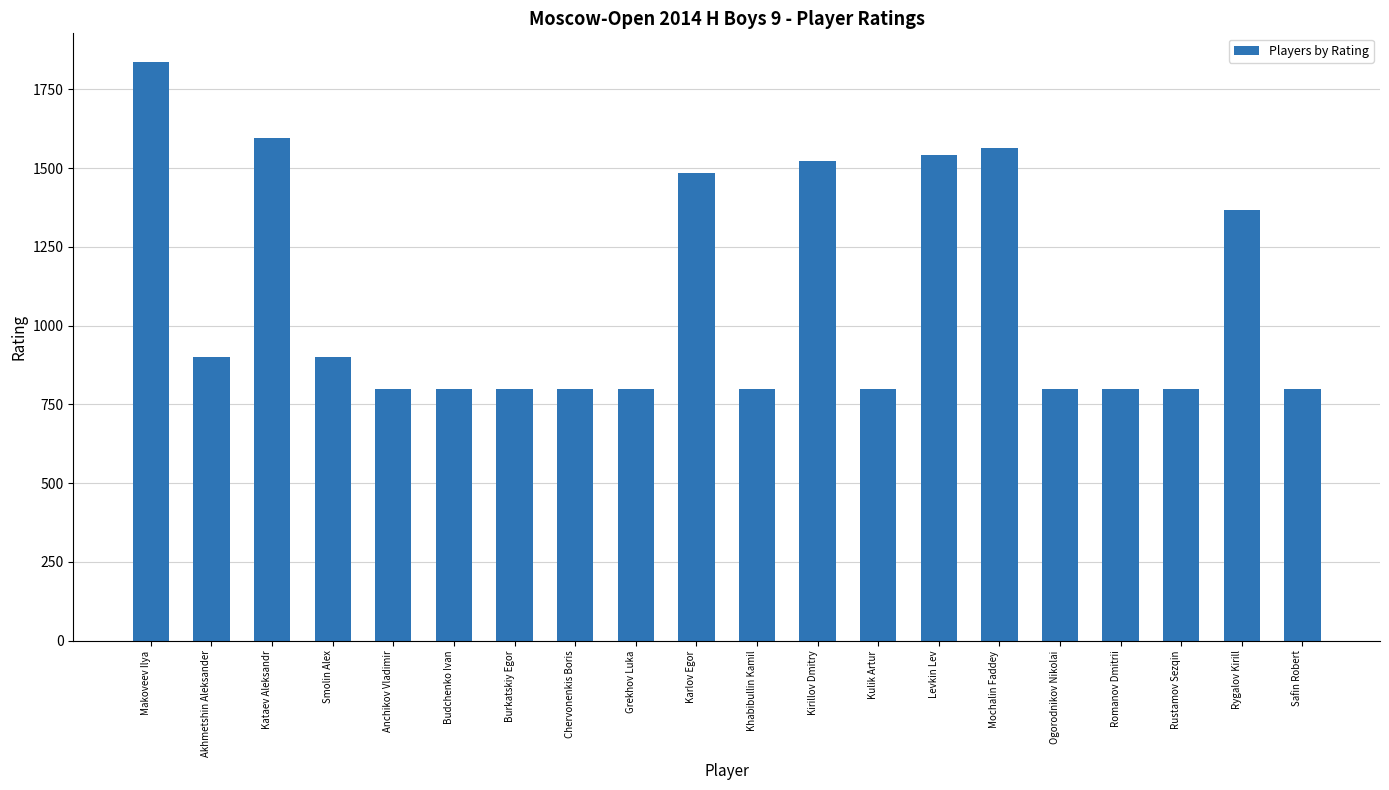

Which category has the highest value across all series?

Makoveev Ilya